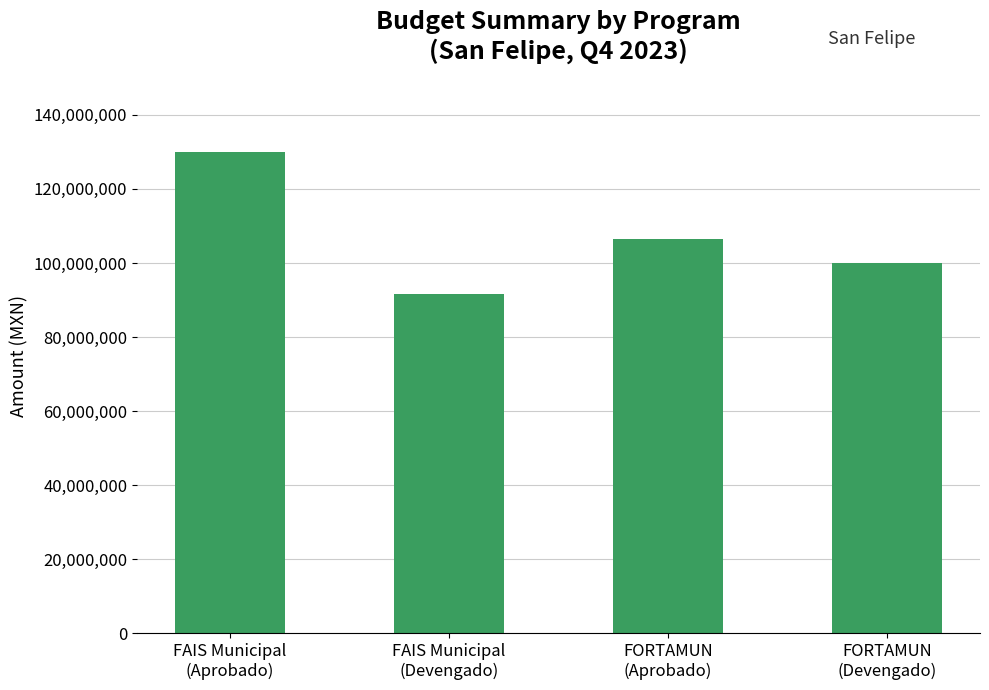

Rank the categories by value from lowest to highest.

FAIS Municipal
(Devengado), FORTAMUN
(Devengado), FORTAMUN
(Aprobado), FAIS Municipal
(Aprobado)